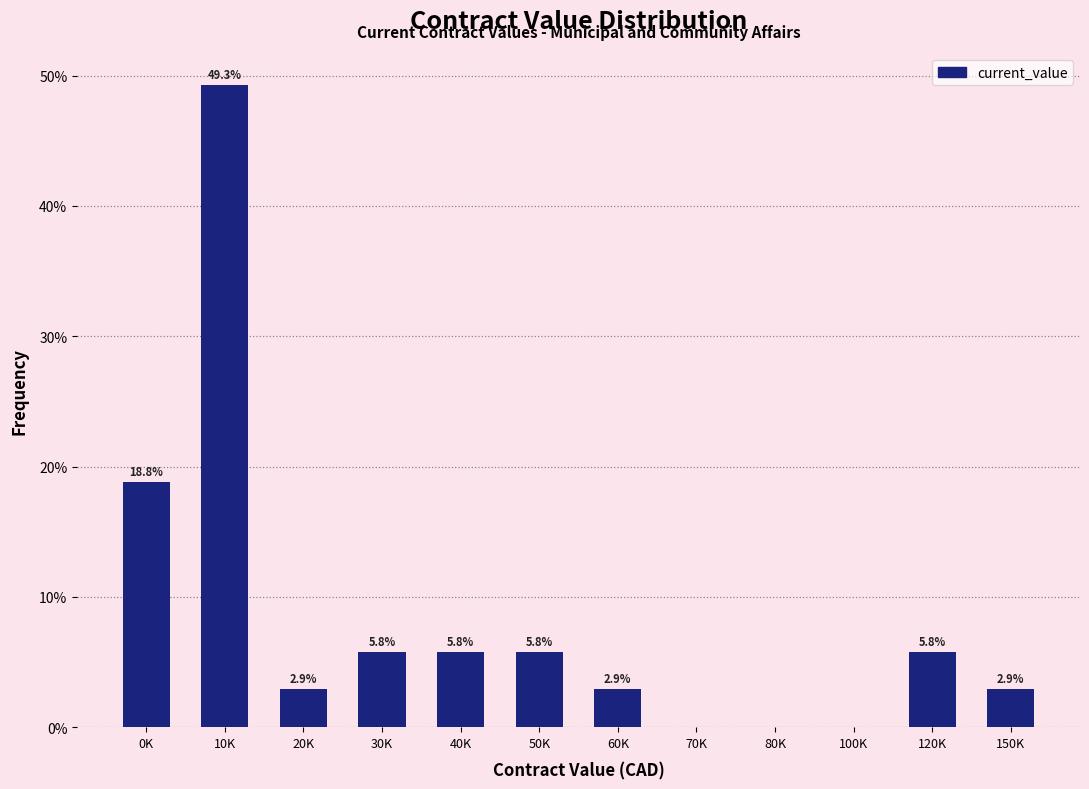

Reading left to right, list all the values displayed in this chart.

0K=18.8	10K=49.3	20K=2.9	30K=5.8	40K=5.8	50K=5.8	60K=2.9	70K=0.0	80K=0.0	100K=0.0	120K=5.8	150K=2.9